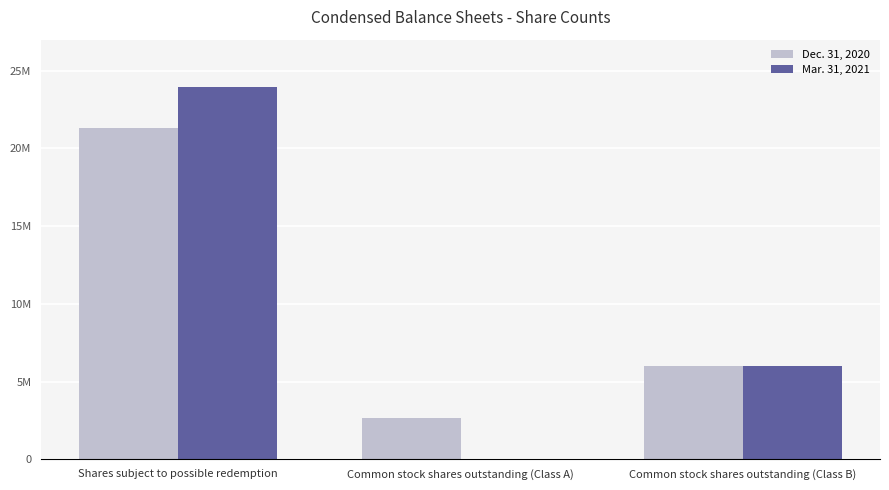

What are all the series names shown in the legend?

Dec. 31, 2020, Mar. 31, 2021